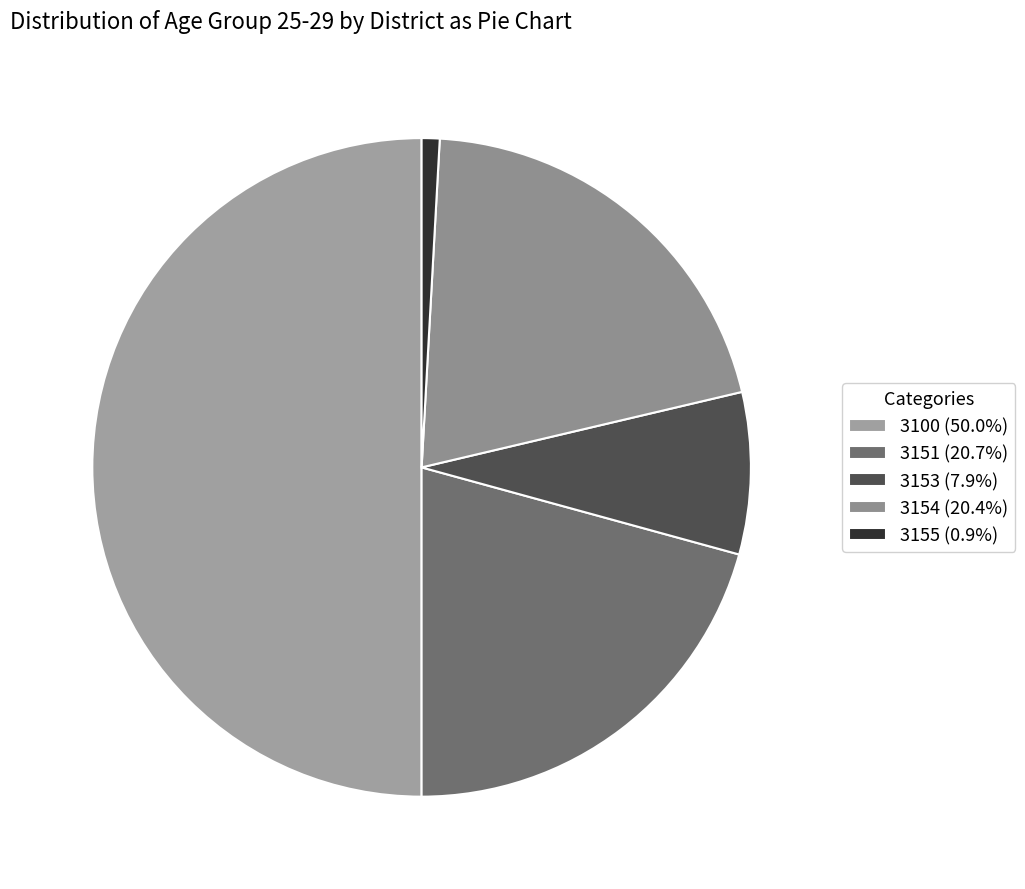

Rank the categories by value from highest to lowest.

3100, 3151, 3154, 3153, 3155